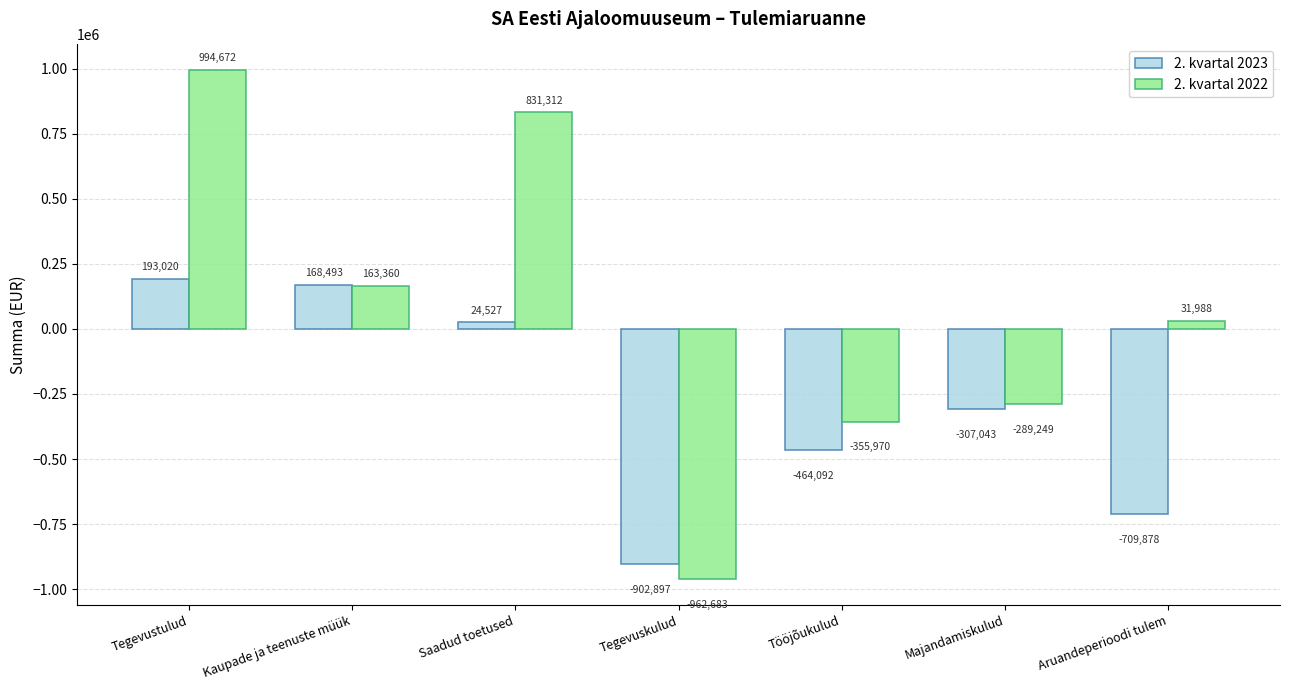

What is the difference between the 2. kvartal 2023 values at Tööjõukulud and Saadud toetused?

488618.7